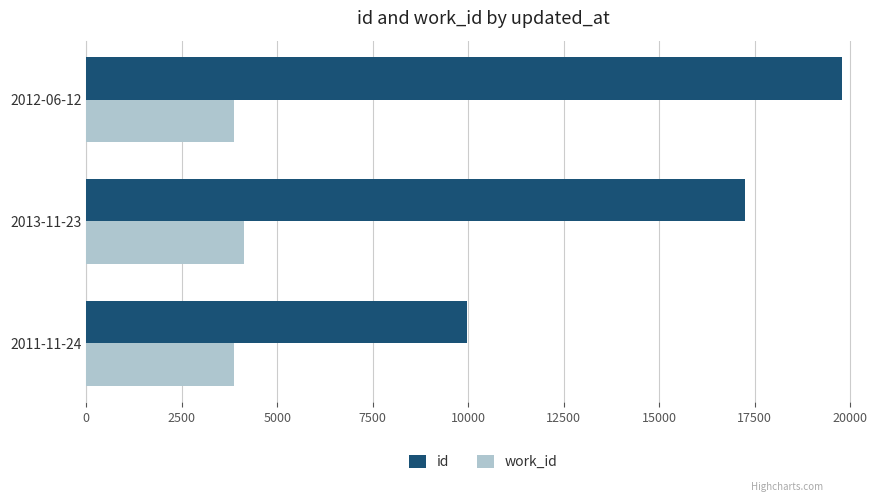

At which label is id closest to 14877?

2013-11-23